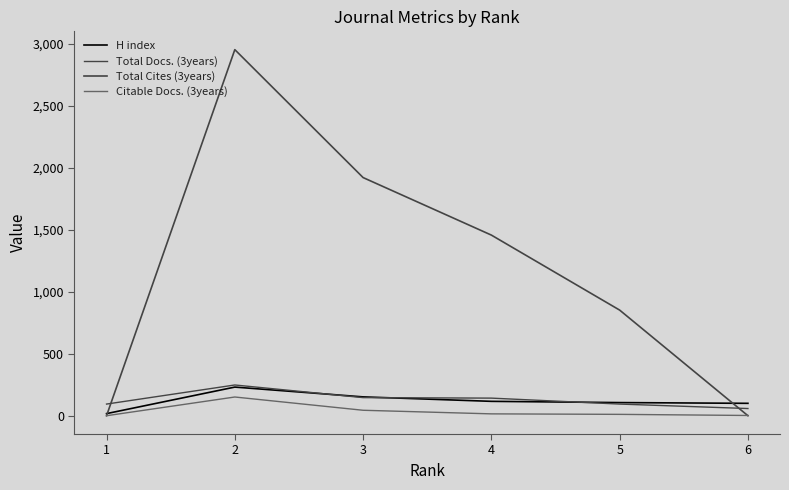

Reading left to right, transcribe all the data shown in this chart.

H index: 6=100	5=106	4=116	3=152	2=231	1=17
Total Docs. (3years): 6=58	5=94	4=142	3=146	2=248	1=94
Total Cites (3years): 6=0	5=852	4=1457	3=1921	2=2953	1=0
Citable Docs. (3years): 6=2	5=11	4=15	3=44	2=151	1=0